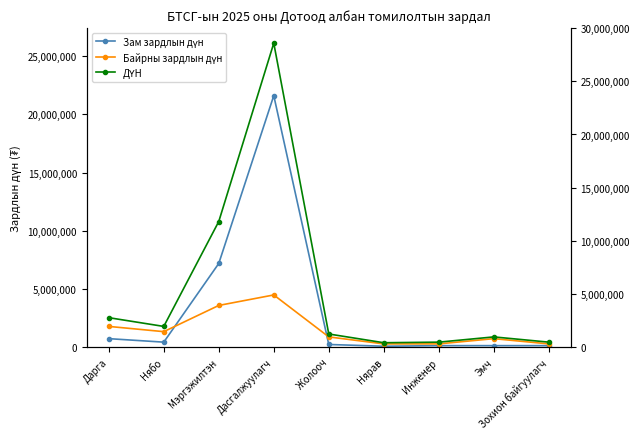

Rank the series by their average value, from lowest to highest.

Байрны зардлын дүн, Зам зардлын дүн, ДҮН